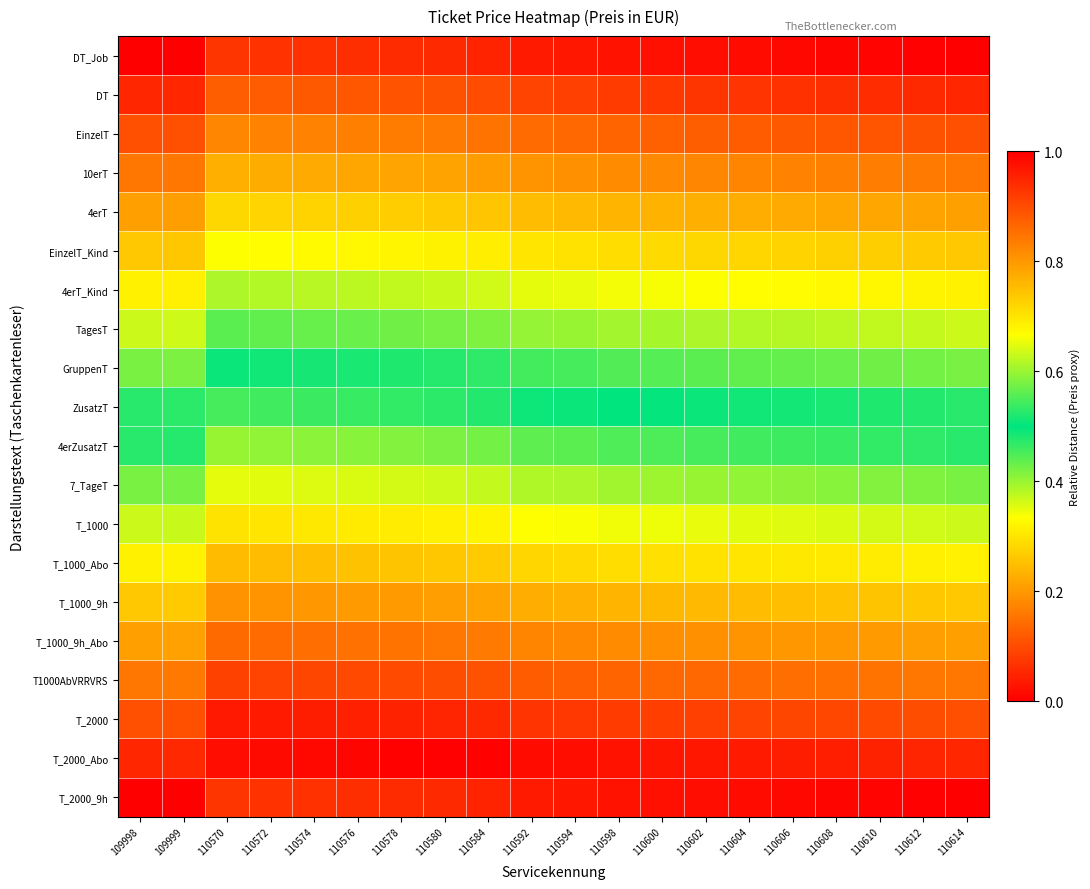

Reading left to right, list all the values displayed in this chart.

DT_Job: 109998=0.0	109999=0.0	110570=0.9	110572=0.9	110574=0.9	110576=0.9	110578=0.9	110580=0.9	110584=1.0	110592=1.0	110594=1.0	110598=1.0	110600=1.0	110602=1.0	110604=1.0	110606=1.0	110608=1.0	110610=1.0	110612=1.0	110614=1.0
DT: 109998=0.1	109999=0.1	110570=0.9	110572=0.9	110574=0.9	110576=0.9	110578=0.9	110580=0.9	110584=0.9	110592=0.9	110594=0.9	110598=0.9	110600=0.9	110602=0.9	110604=0.9	110606=0.9	110608=0.9	110610=0.9	110612=0.9	110614=0.9
EinzelT: 109998=0.1	109999=0.1	110570=0.8	110572=0.8	110574=0.8	110576=0.8	110578=0.8	110580=0.8	110584=0.8	110592=0.9	110594=0.9	110598=0.9	110600=0.9	110602=0.9	110604=0.9	110606=0.9	110608=0.9	110610=0.9	110612=0.9	110614=0.9
10erT: 109998=0.2	109999=0.2	110570=0.8	110572=0.8	110574=0.8	110576=0.8	110578=0.8	110580=0.8	110584=0.8	110592=0.8	110594=0.8	110598=0.8	110600=0.8	110602=0.8	110604=0.8	110606=0.8	110608=0.8	110610=0.8	110612=0.8	110614=0.8
4erT: 109998=0.2	109999=0.2	110570=0.7	110572=0.7	110574=0.7	110576=0.7	110578=0.7	110580=0.7	110584=0.7	110592=0.8	110594=0.8	110598=0.8	110600=0.8	110602=0.8	110604=0.8	110606=0.8	110608=0.8	110610=0.8	110612=0.8	110614=0.8
EinzelT_Kind: 109998=0.3	109999=0.3	110570=0.7	110572=0.7	110574=0.7	110576=0.7	110578=0.7	110580=0.7	110584=0.7	110592=0.7	110594=0.7	110598=0.7	110600=0.7	110602=0.7	110604=0.7	110606=0.7	110608=0.7	110610=0.7	110612=0.7	110614=0.7
4erT_Kind: 109998=0.3	109999=0.3	110570=0.6	110572=0.6	110574=0.6	110576=0.6	110578=0.6	110580=0.6	110584=0.6	110592=0.6	110594=0.7	110598=0.7	110600=0.7	110602=0.7	110604=0.7	110606=0.7	110608=0.7	110610=0.7	110612=0.7	110614=0.7
TagesT: 109998=0.4	109999=0.4	110570=0.6	110572=0.6	110574=0.6	110576=0.6	110578=0.6	110580=0.6	110584=0.6	110592=0.6	110594=0.6	110598=0.6	110600=0.6	110602=0.6	110604=0.6	110606=0.6	110608=0.6	110610=0.6	110612=0.6	110614=0.6
GruppenT: 109998=0.4	109999=0.4	110570=0.5	110572=0.5	110574=0.5	110576=0.5	110578=0.5	110580=0.5	110584=0.5	110592=0.5	110594=0.5	110598=0.6	110600=0.6	110602=0.6	110604=0.6	110606=0.6	110608=0.6	110610=0.6	110612=0.6	110614=0.6
ZusatzT: 109998=0.5	109999=0.5	110570=0.5	110572=0.5	110574=0.5	110576=0.5	110578=0.5	110580=0.5	110584=0.5	110592=0.5	110594=0.5	110598=0.5	110600=0.5	110602=0.5	110604=0.5	110606=0.5	110608=0.5	110610=0.5	110612=0.5	110614=0.5
4erZusatzT: 109998=0.5	109999=0.5	110570=0.4	110572=0.4	110574=0.4	110576=0.4	110578=0.4	110580=0.4	110584=0.4	110592=0.4	110594=0.4	110598=0.4	110600=0.5	110602=0.5	110604=0.5	110606=0.5	110608=0.5	110610=0.5	110612=0.5	110614=0.5
7_TageT: 109998=0.6	109999=0.6	110570=0.3	110572=0.4	110574=0.4	110576=0.4	110578=0.4	110580=0.4	110584=0.4	110592=0.4	110594=0.4	110598=0.4	110600=0.4	110602=0.4	110604=0.4	110606=0.4	110608=0.4	110610=0.4	110612=0.4	110614=0.4
T_1000: 109998=0.6	109999=0.6	110570=0.3	110572=0.3	110574=0.3	110576=0.3	110578=0.3	110580=0.3	110584=0.3	110592=0.3	110594=0.3	110598=0.3	110600=0.3	110602=0.3	110604=0.4	110606=0.4	110608=0.4	110610=0.4	110612=0.4	110614=0.4
T_1000_Abo: 109998=0.7	109999=0.7	110570=0.2	110572=0.2	110574=0.3	110576=0.3	110578=0.3	110580=0.3	110584=0.3	110592=0.3	110594=0.3	110598=0.3	110600=0.3	110602=0.3	110604=0.3	110606=0.3	110608=0.3	110610=0.3	110612=0.3	110614=0.3
T_1000_9h: 109998=0.7	109999=0.7	110570=0.2	110572=0.2	110574=0.2	110576=0.2	110578=0.2	110580=0.2	110584=0.2	110592=0.2	110594=0.2	110598=0.2	110600=0.2	110602=0.2	110604=0.2	110606=0.3	110608=0.3	110610=0.3	110612=0.3	110614=0.3
T_1000_9h_Abo: 109998=0.8	109999=0.8	110570=0.1	110572=0.1	110574=0.1	110576=0.1	110578=0.2	110580=0.2	110584=0.2	110592=0.2	110594=0.2	110598=0.2	110600=0.2	110602=0.2	110604=0.2	110606=0.2	110608=0.2	110610=0.2	110612=0.2	110614=0.2
T1000AbVRRVRS: 109998=0.8	109999=0.8	110570=0.1	110572=0.1	110574=0.1	110576=0.1	110578=0.1	110580=0.1	110584=0.1	110592=0.1	110594=0.1	110598=0.1	110600=0.1	110602=0.1	110604=0.1	110606=0.1	110608=0.1	110610=0.2	110612=0.2	110614=0.2
T_2000: 109998=0.9	109999=0.9	110570=0.0	110572=0.0	110574=0.0	110576=0.0	110578=0.0	110580=0.1	110584=0.1	110592=0.1	110594=0.1	110598=0.1	110600=0.1	110602=0.1	110604=0.1	110606=0.1	110608=0.1	110610=0.1	110612=0.1	110614=0.1
T_2000_Abo: 109998=0.9	109999=0.9	110570=0.0	110572=0.0	110574=0.0	110576=0.0	110578=0.0	110580=0.0	110584=0.0	110592=0.0	110594=0.0	110598=0.0	110600=0.0	110602=0.0	110604=0.0	110606=0.0	110608=0.0	110610=0.0	110612=0.0	110614=0.1
T_2000_9h: 109998=1.0	109999=1.0	110570=0.1	110572=0.1	110574=0.1	110576=0.1	110578=0.1	110580=0.1	110584=0.0	110592=0.0	110594=0.0	110598=0.0	110600=0.0	110602=0.0	110604=0.0	110606=0.0	110608=0.0	110610=0.0	110612=0.0	110614=0.0